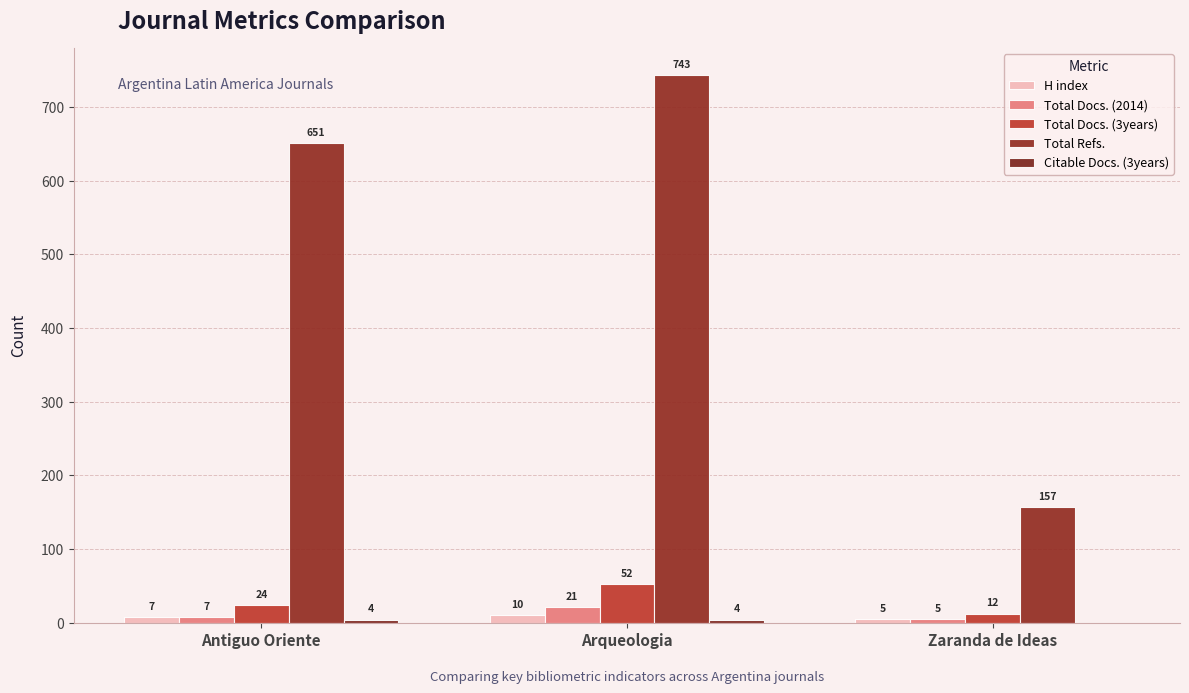

Are the bars grouped side by side (vs. stacked)?

Yes